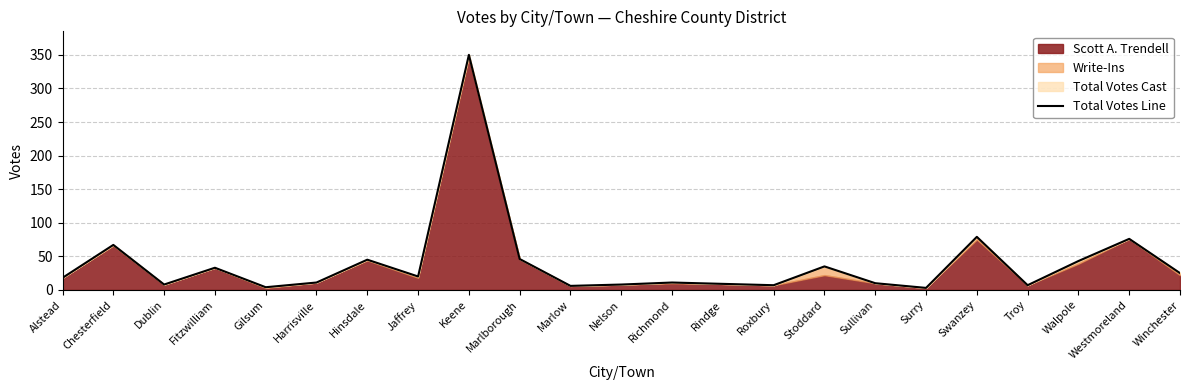

Read the value at Dublin.

8